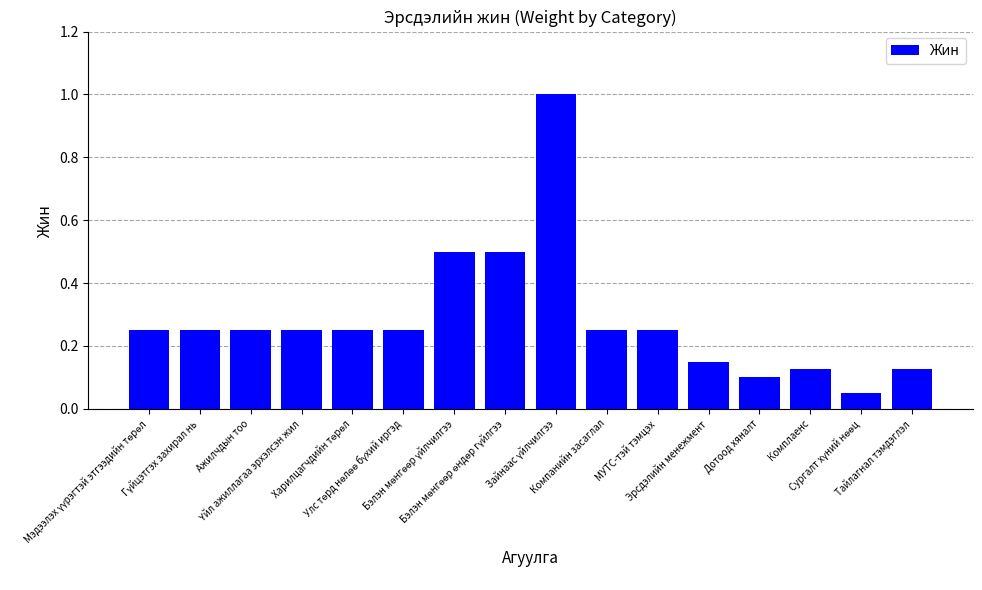

What is the average value?

0.3